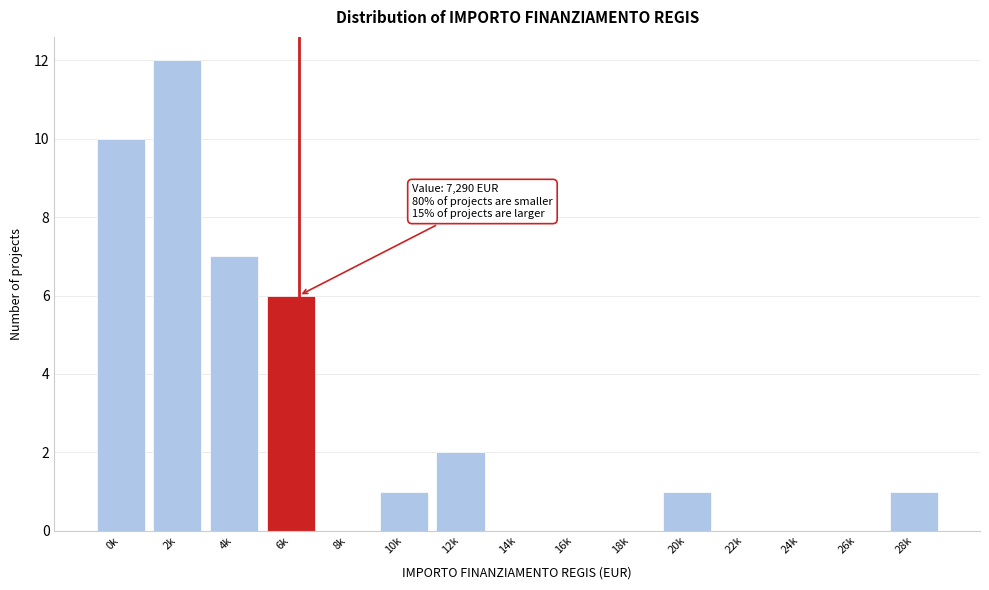

Reading left to right, transcribe all the data shown in this chart.

0k=10	2k=12	4k=7	6k=6	8k=0	10k=1	12k=2	14k=0	16k=0	18k=0	20k=1	22k=0	24k=0	26k=0	28k=1